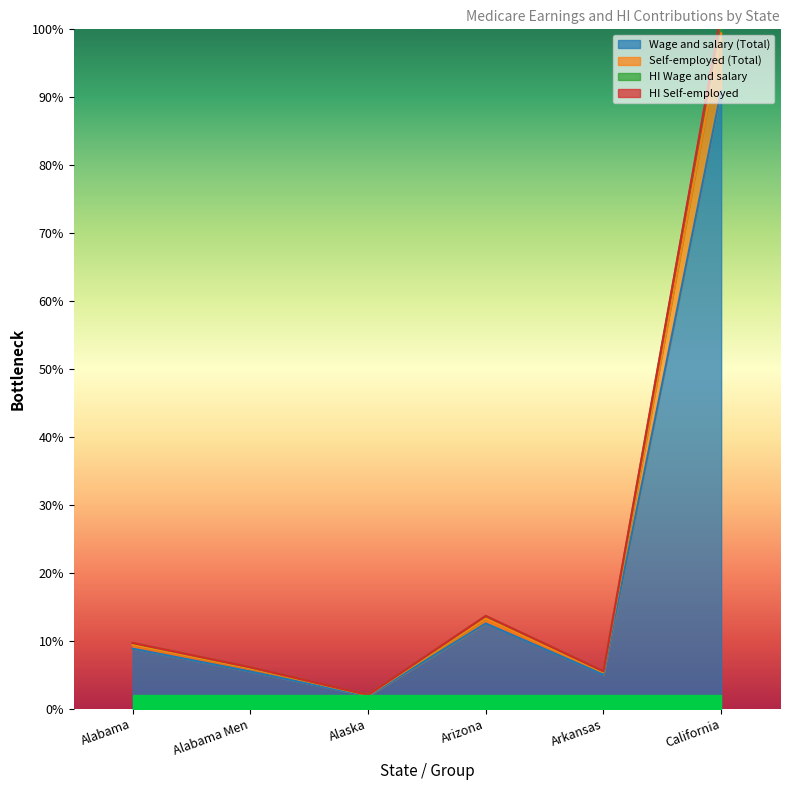

Where does the HI Self-employed series first go above 82540569?

Arizona